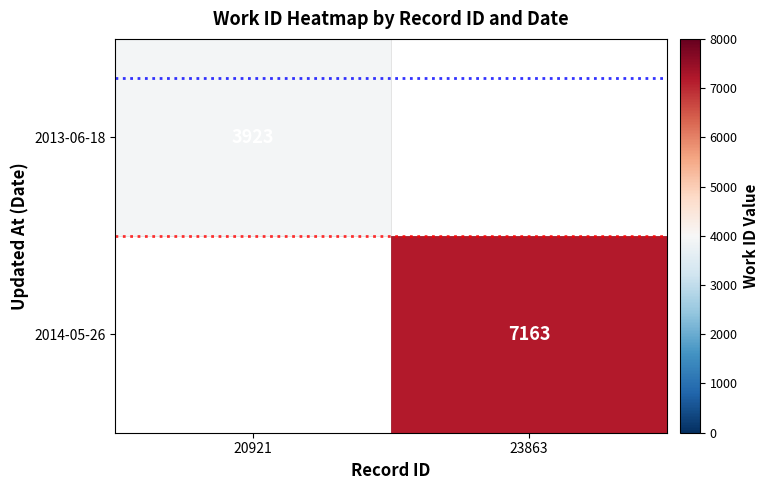

The 2014-05-26 series shows 7163 at 23863. True or false?

True